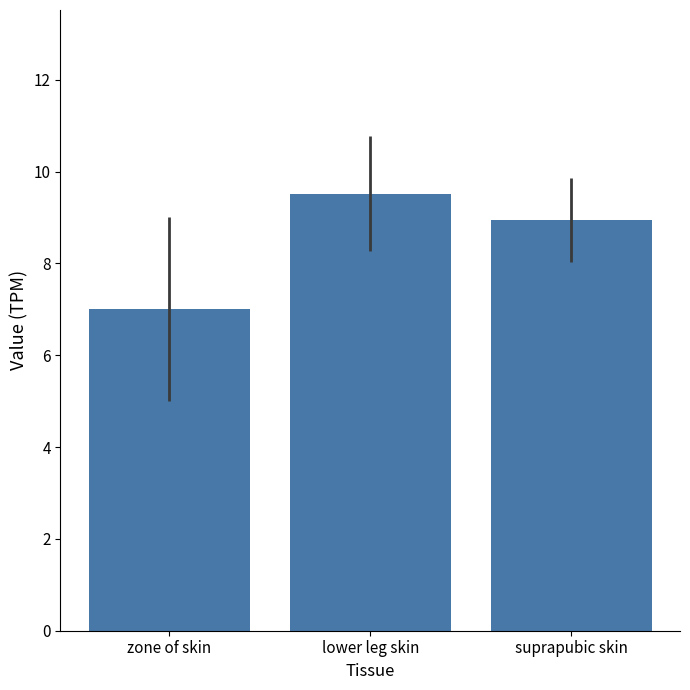

Is it true that the value at zone of skin is 9.3?

False